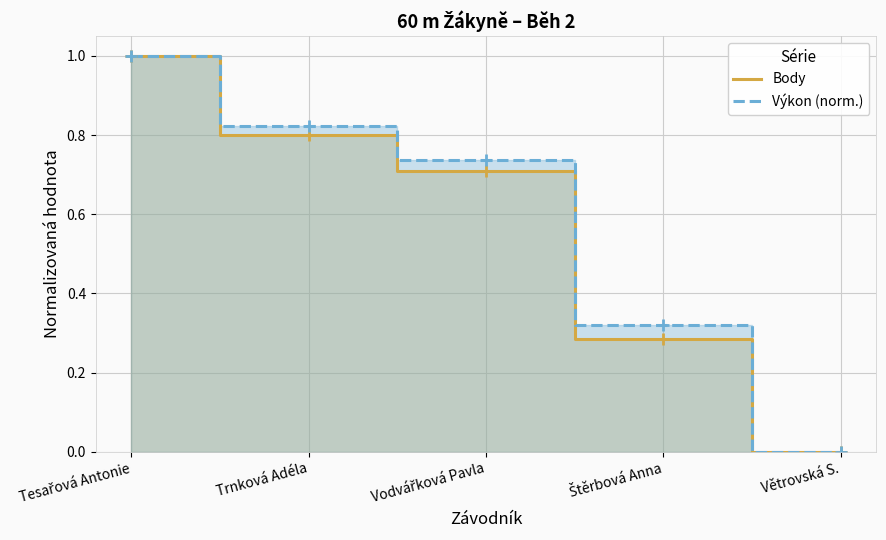

Is it true that Výkon (norm.) equals -0.5 at Větrovská S.?

False